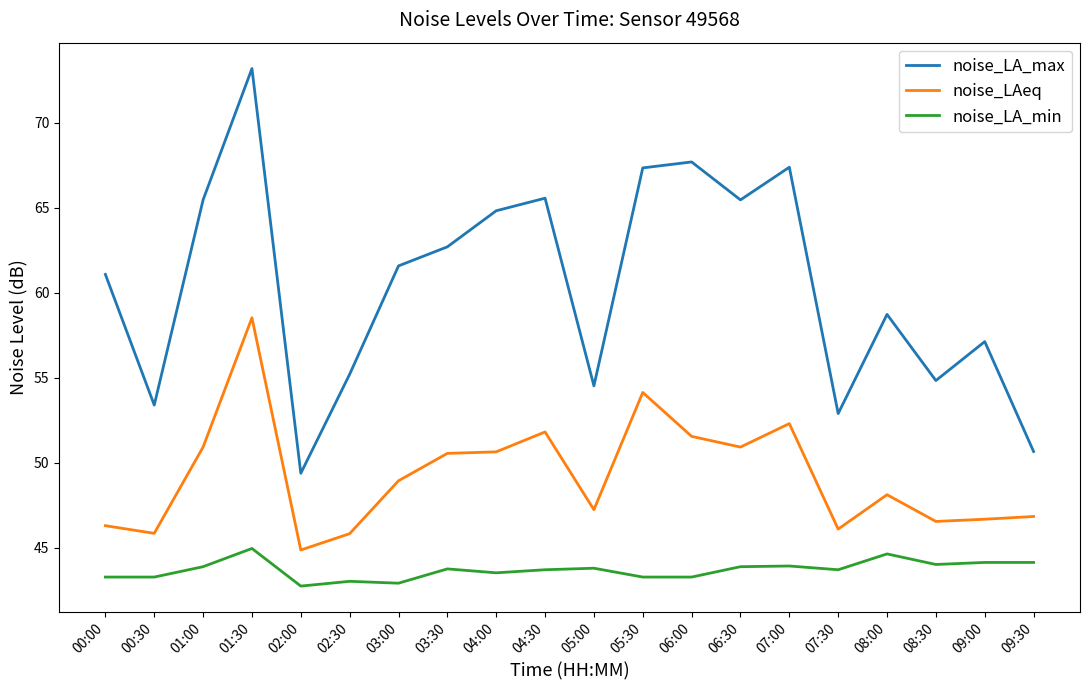

List the series in order of their overall mean, highest first.

noise_LA_max, noise_LAeq, noise_LA_min